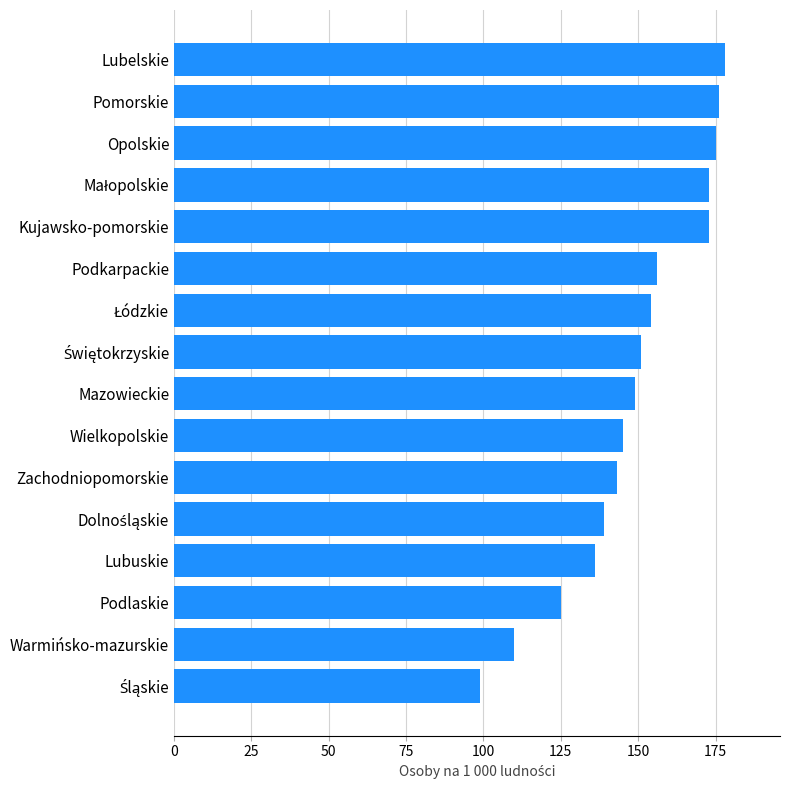

What is the average value?

149